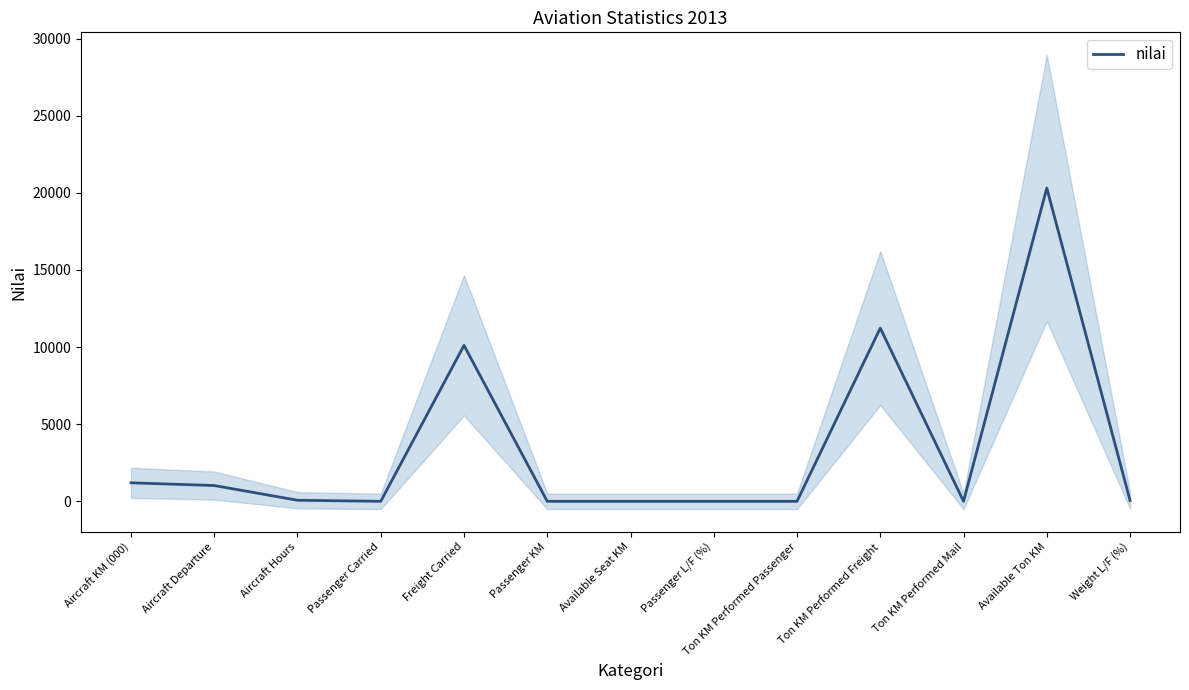

What is the difference between the maximum and second lowest values?

20308